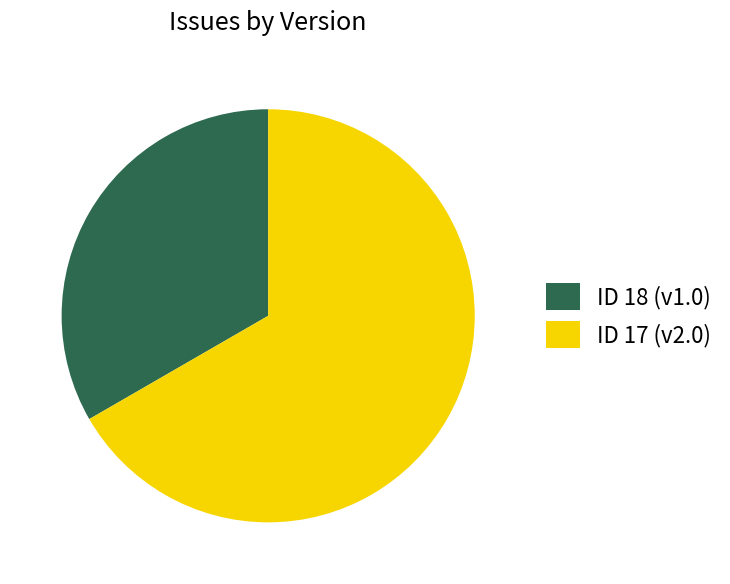

Approximately how many times larger is the value at ID 18 (v1.0) compared to ID 17 (v2.0)?

0.5